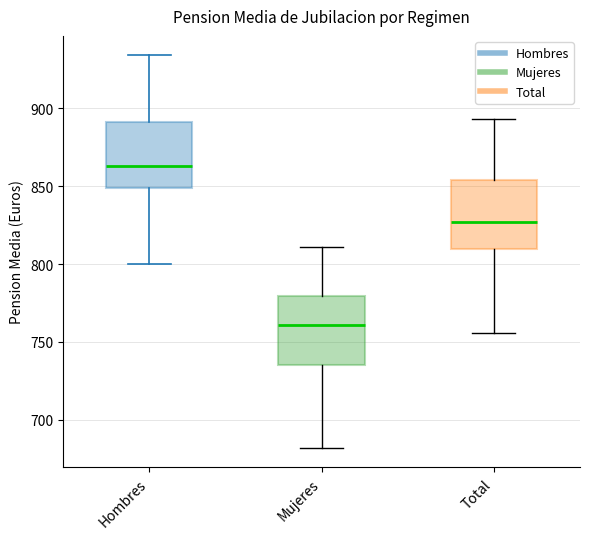

Reading left to right, transcribe this box plot: for each box, give where its median line is, the range the box spans, and where its two whiskers end, as read against the y-axis. The values are not printed on the chart, so give them approximately, as read against the axis.

Hombres: median 865, box 850 to 890, whiskers 800 to 935
Mujeres: median 760, box 735 to 780, whiskers 680 to 810
Total: median 825, box 810 to 855, whiskers 755 to 895